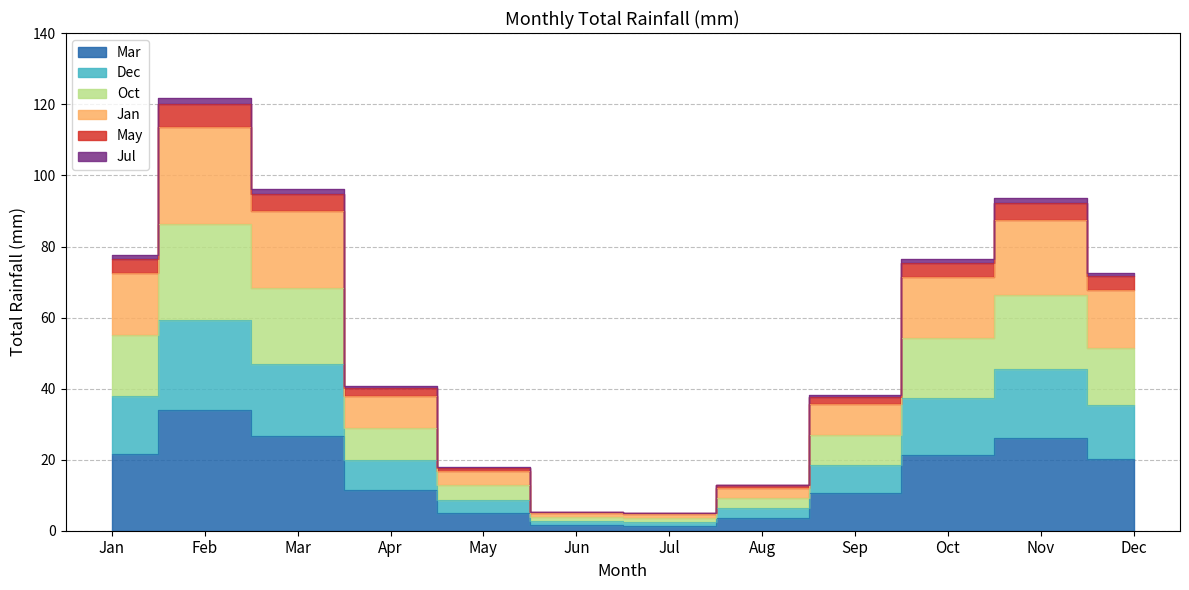

Rank the categories by value from lowest to highest.

Jul, Jun, Aug, May, Sep, Apr, Dec, Oct, Jan, Nov, Mar, Feb